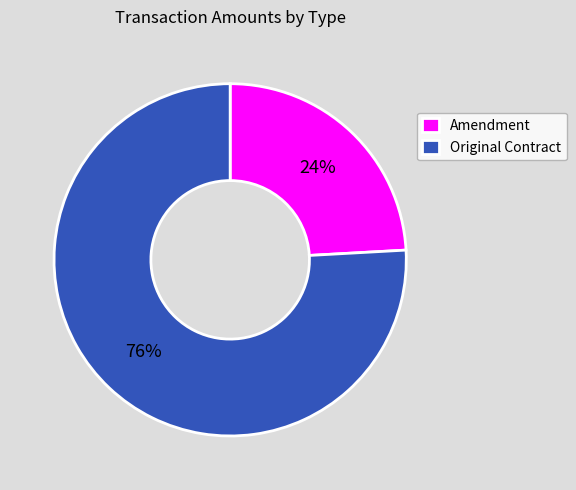

What is the smallest slice in the pie chart?

Amendment